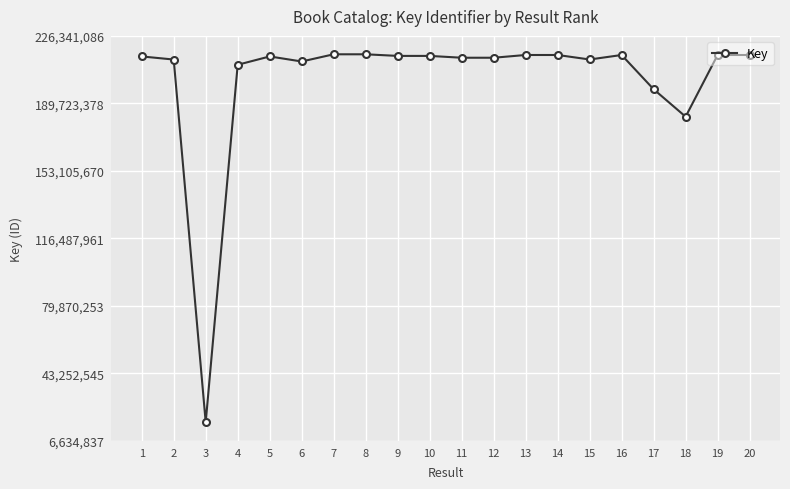

What is the minimum value shown in the chart?

16621485